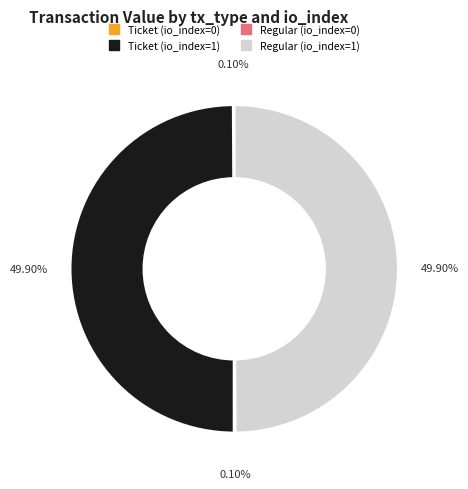

How many segments does this pie chart have?

4